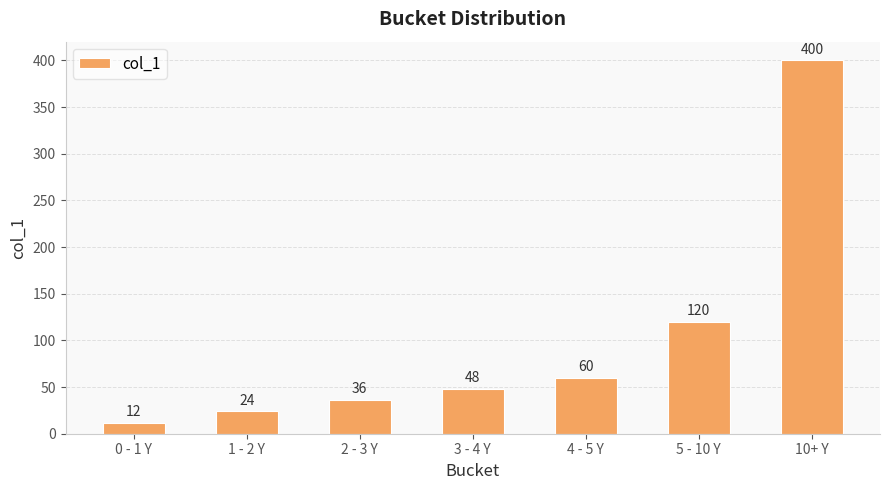

What position from the right is 1 - 2 Y?

6